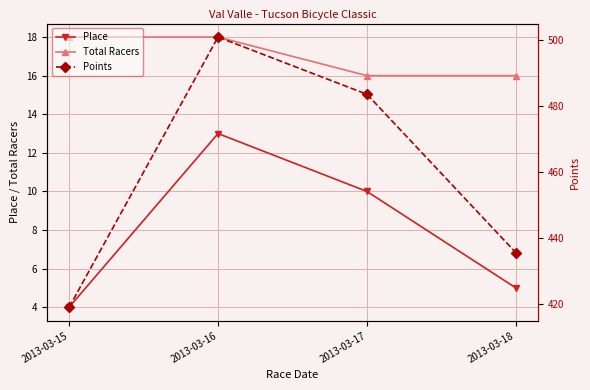

What is the spread (max minus min) of values at 2013-03-17?

473.6